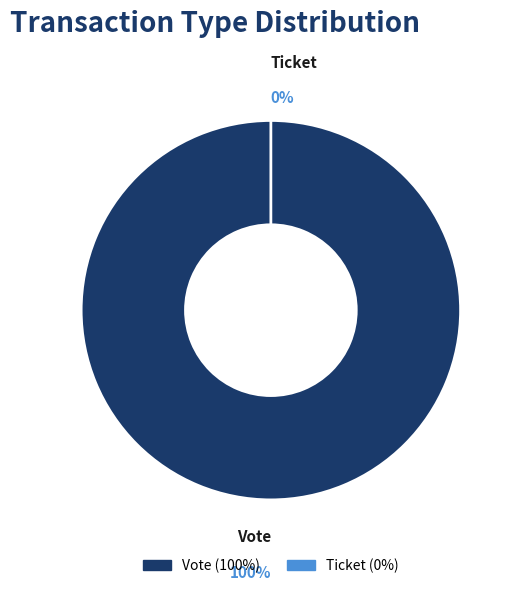

Rank the categories by value from lowest to highest.

Ticket, Vote